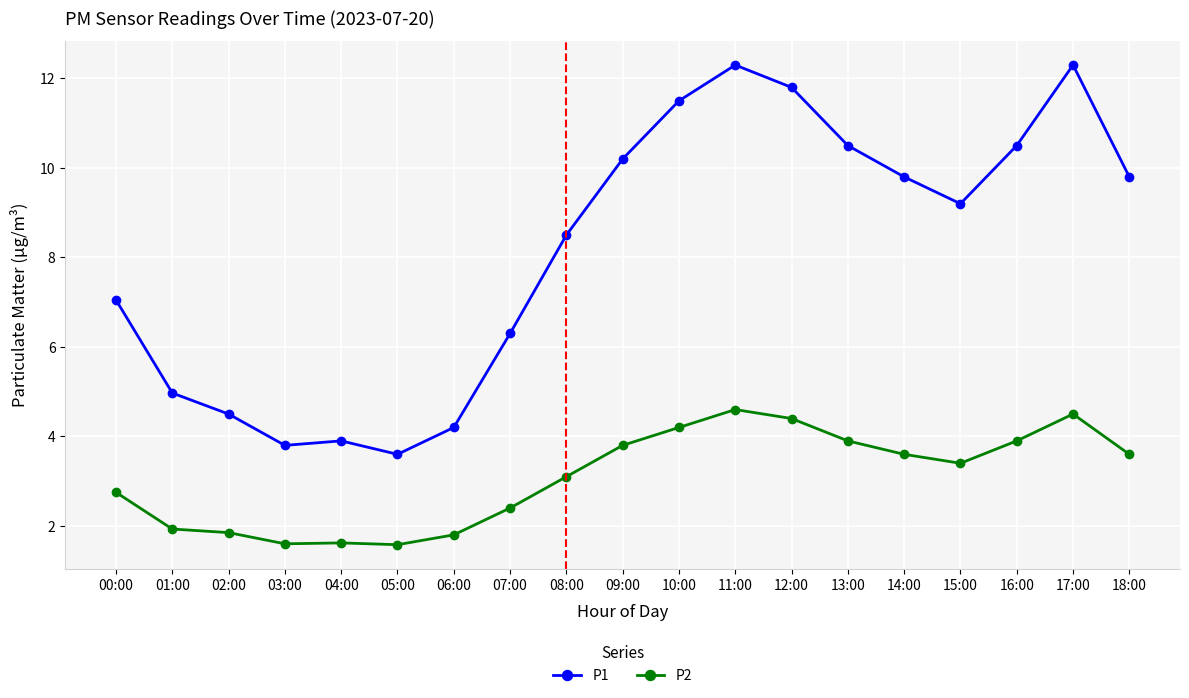

List the series in order of their peak value, lowest first.

P2, P1